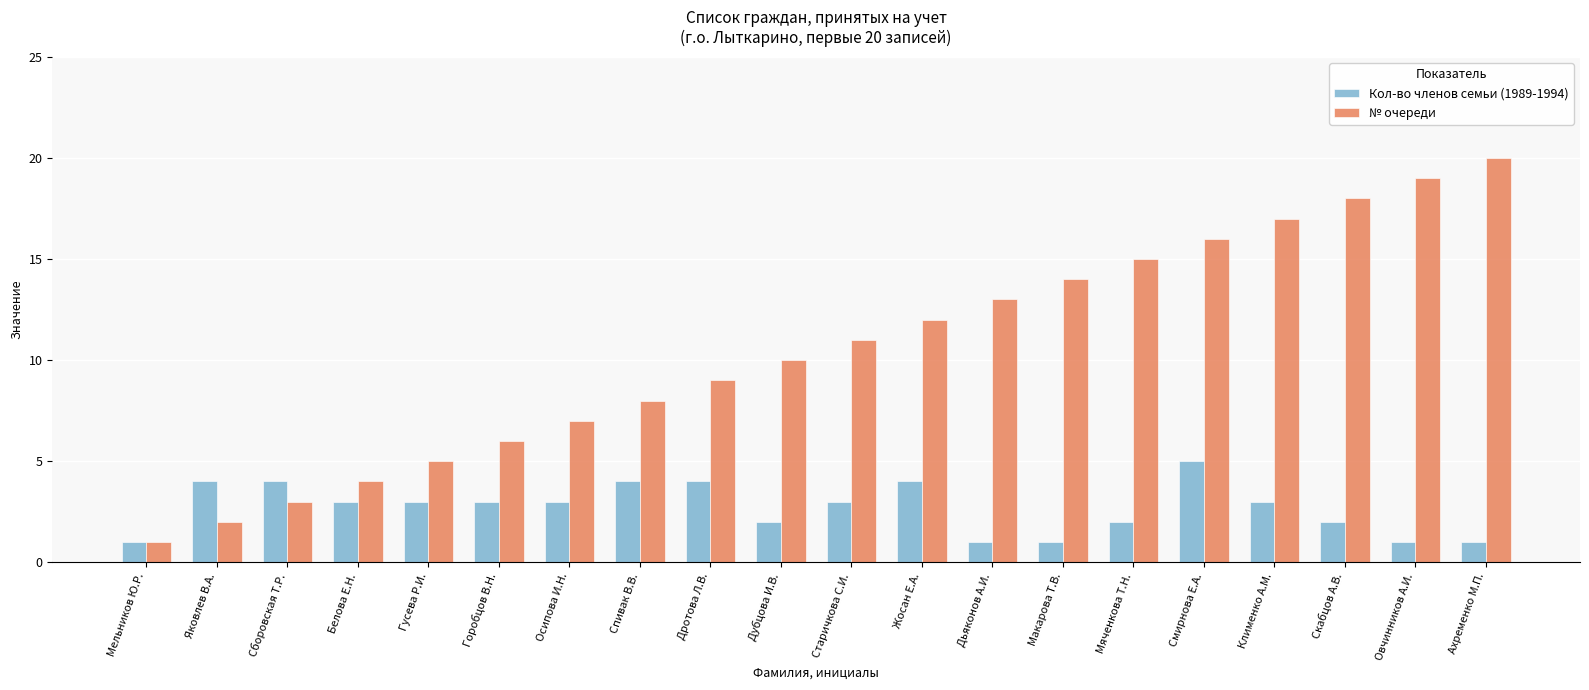

What is the greatest value displayed?

20